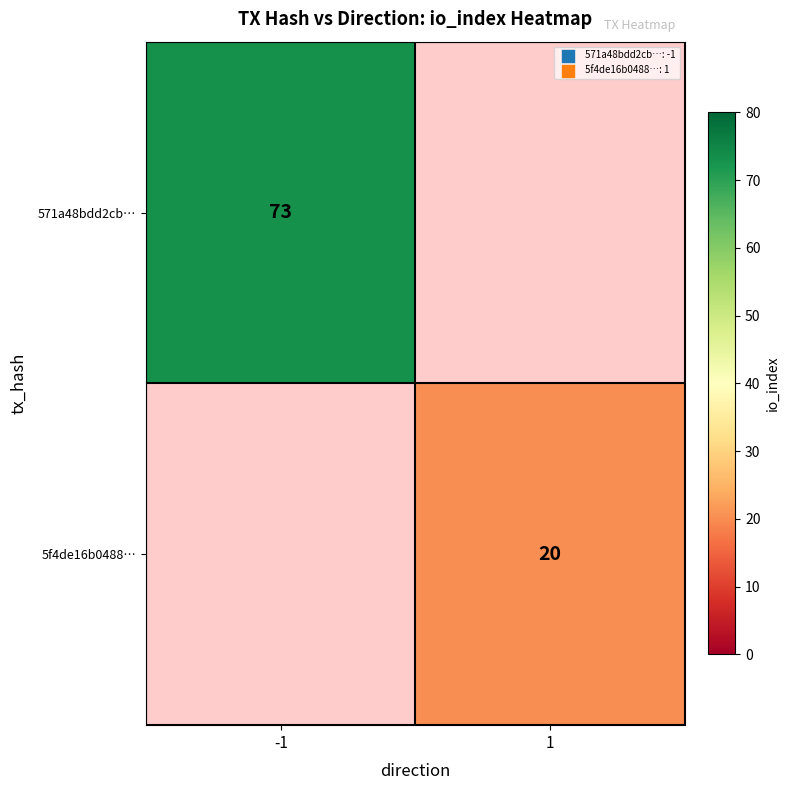

At which category does the chart reach its peak across all series?

-1